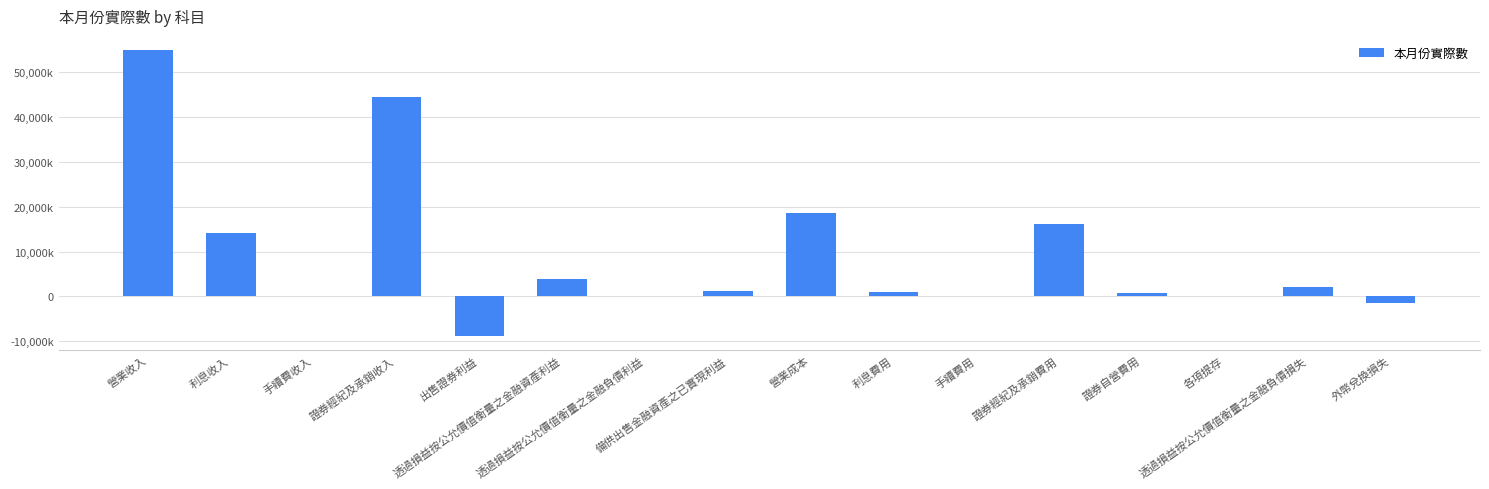

Are the bars horizontal?

No